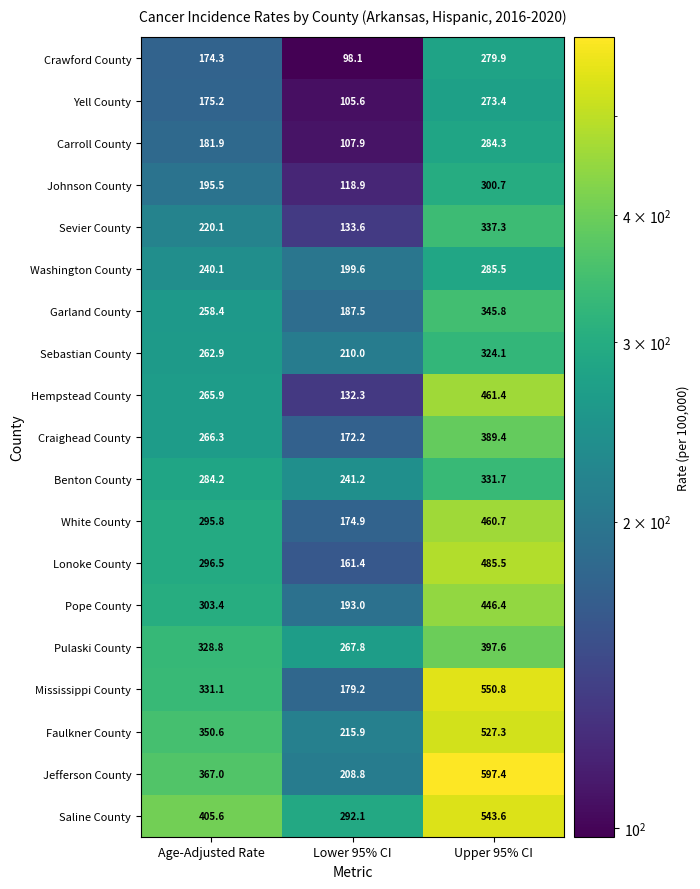

Is the value of Carroll County at Age-Adjusted Rate greater than the value of Crawford County at Age-Adjusted Rate?

Yes